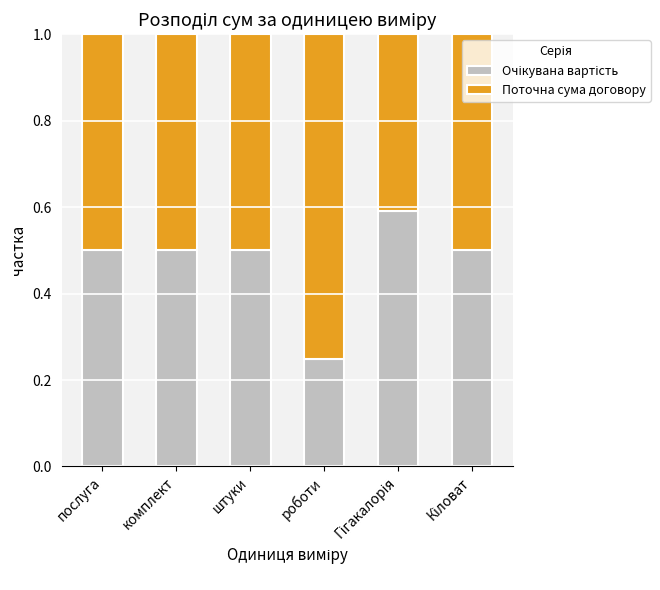

What is the total value across all series at комплект?

1.0